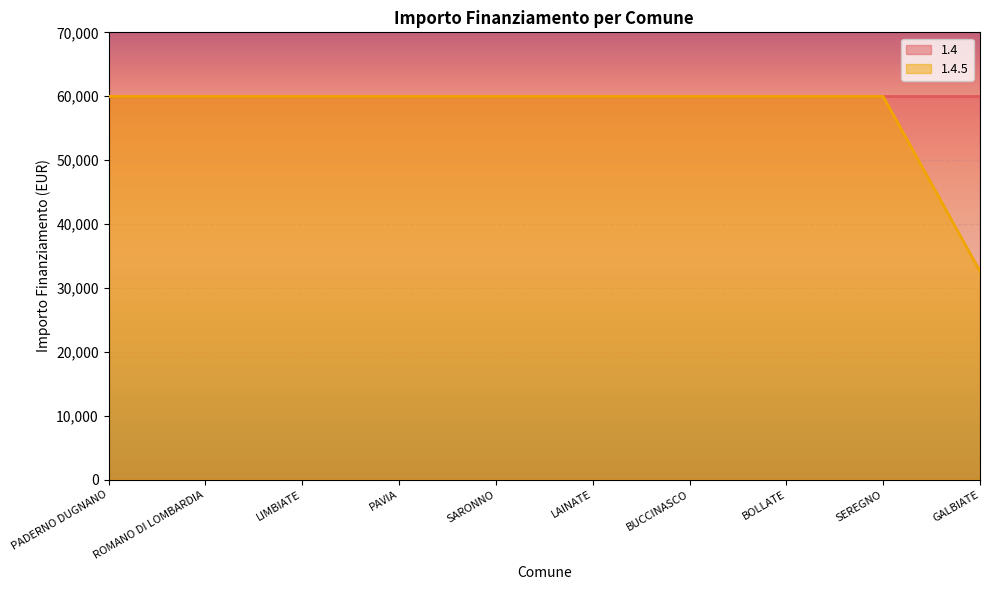

Which label corresponds to the smallest value in the chart?

GALBIATE